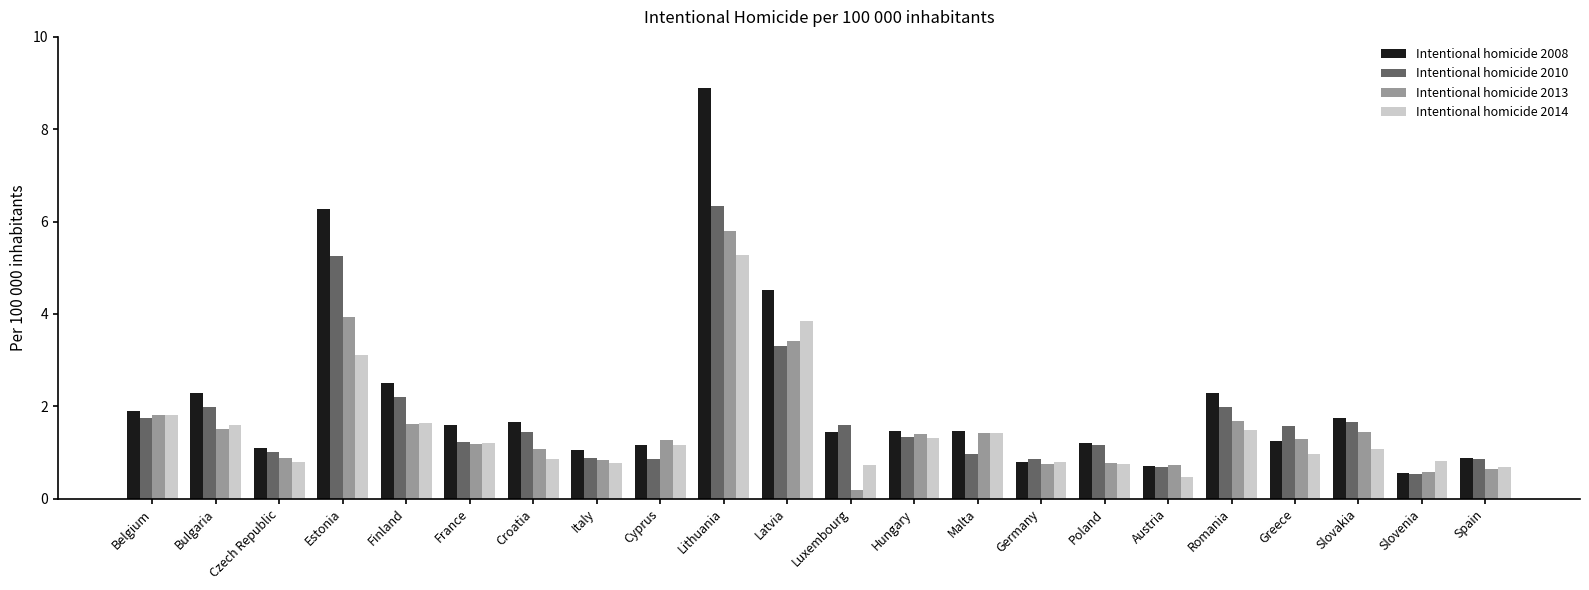

What is the difference between the highest and lowest values at Spain?

0.2